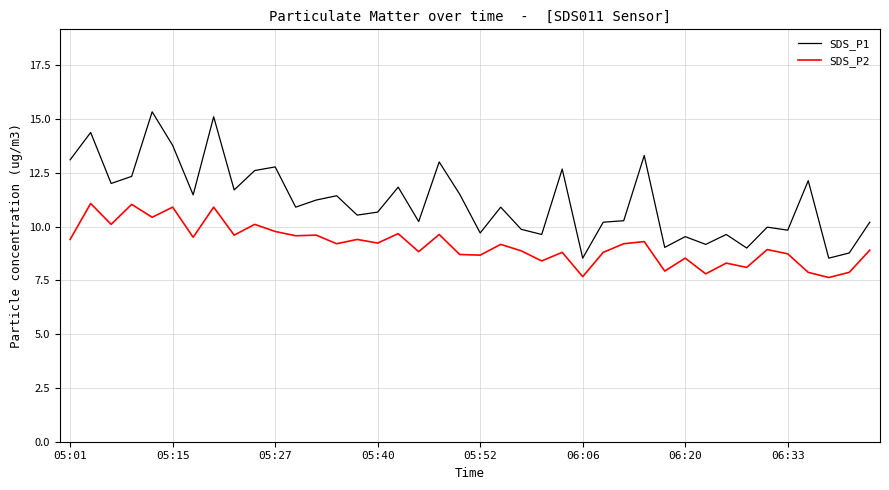

True or false: SDS_P1 and SDS_P2 intersect in this chart.

False